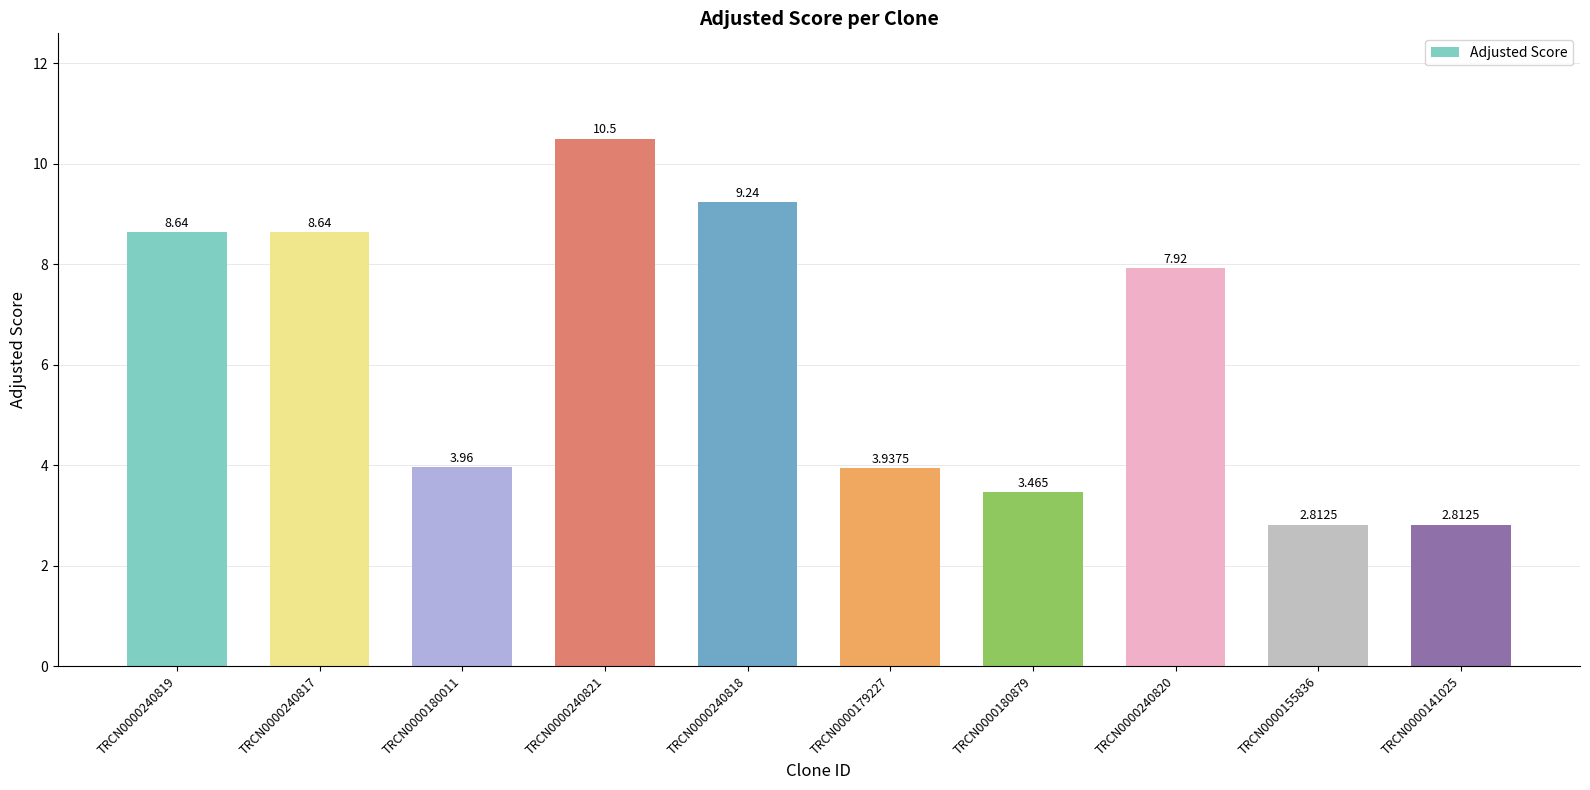

The chart shows a value of 5.5 at TRCN0000179227. True or false?

False